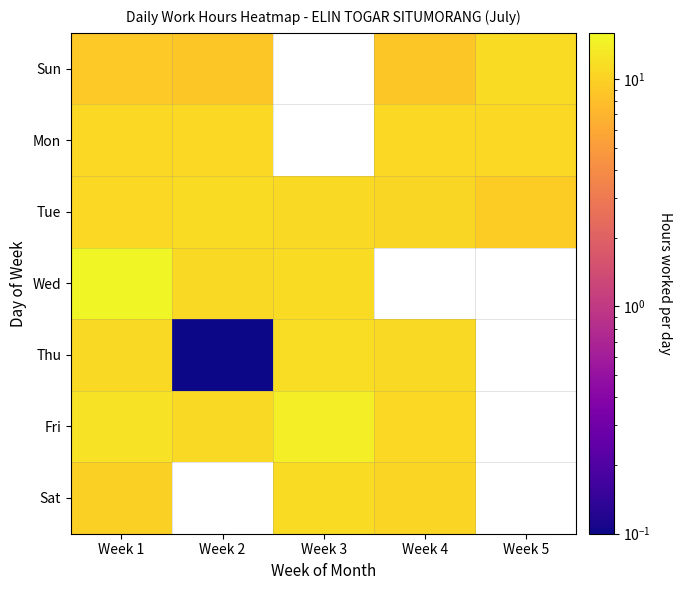

At how many categories does at least one series exceed 3?

5